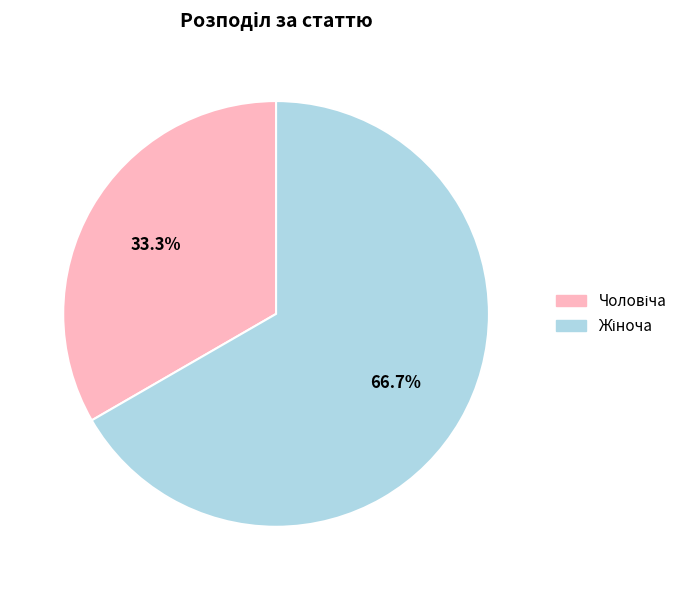

Is there any slice that represents more than half of the pie?

Yes